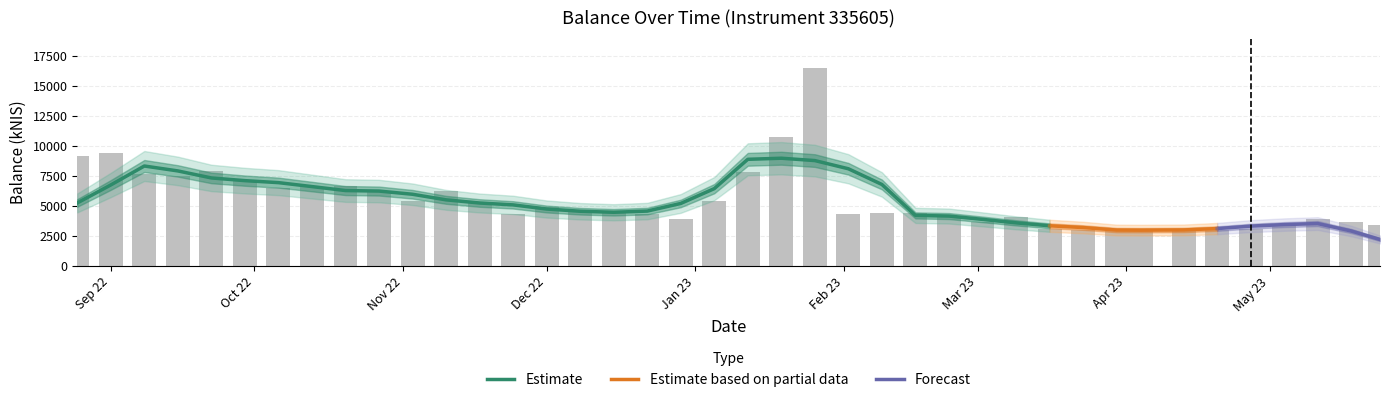

True or false: the data shows 3126.4 at 2022-12-15.

False